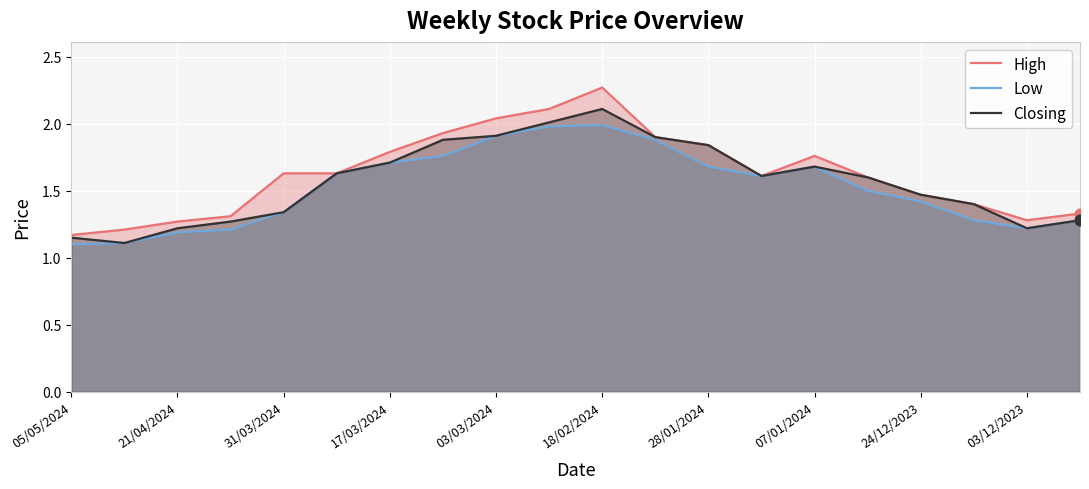

Which series contains the lowest Y value?

Low